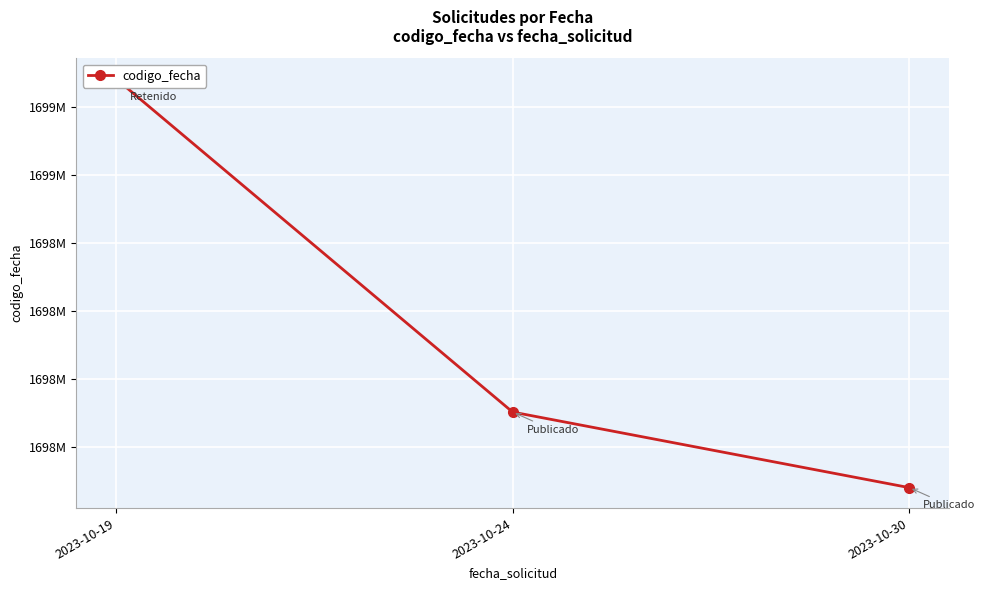

The value at 2023-10-30 is 2817107289. True or false?

False